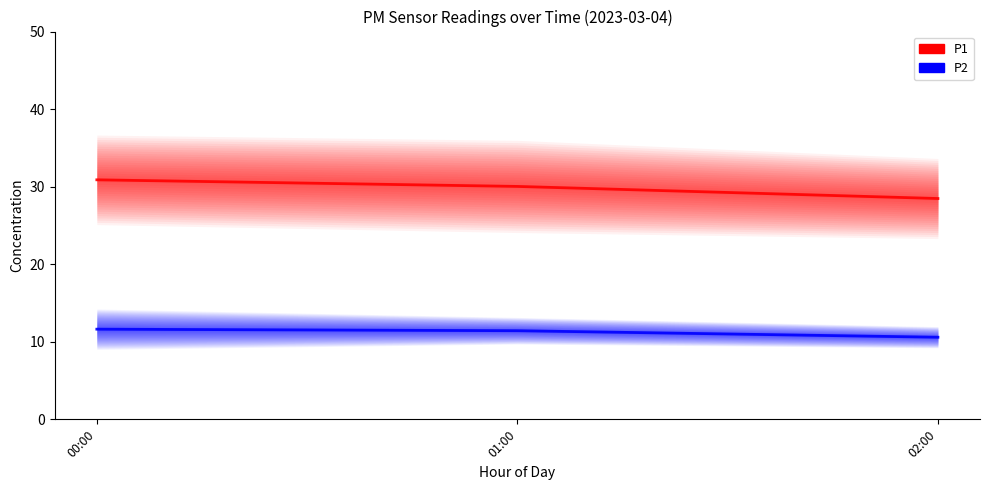

Is this an area chart (filled region under the line)?

No